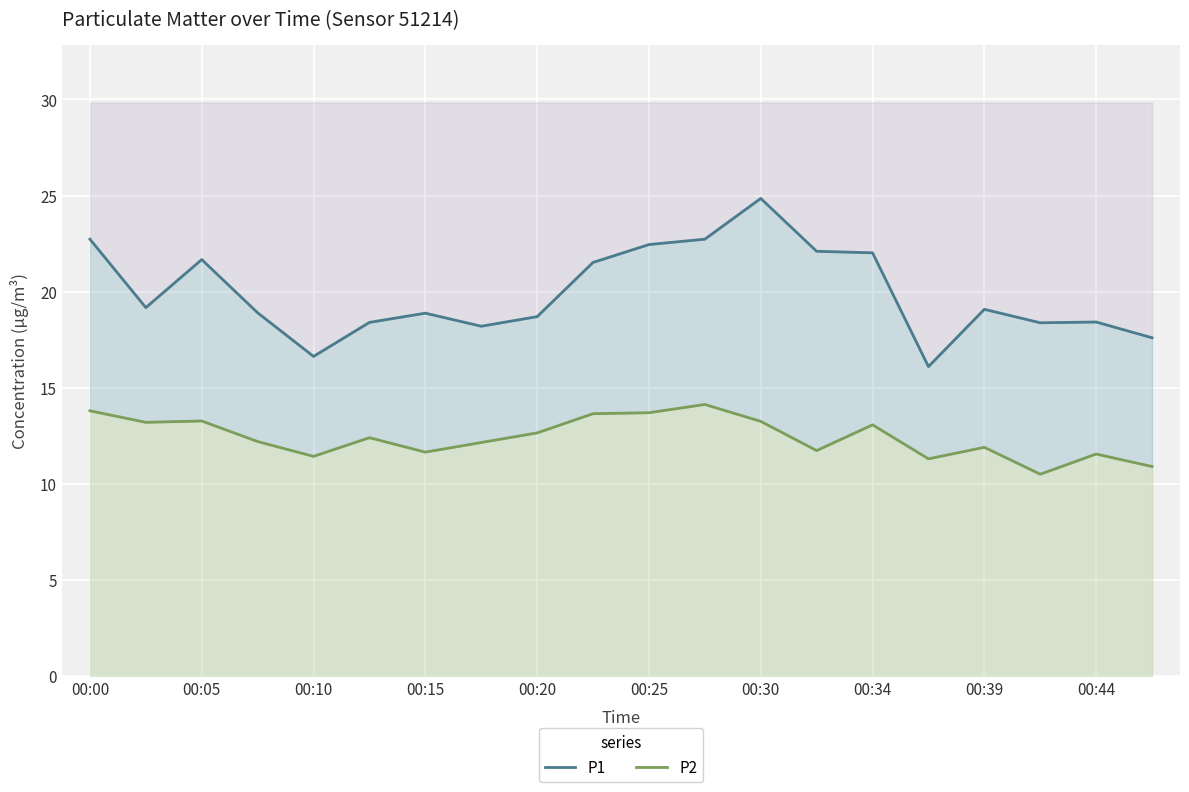

Which series has the widest spread of values?

P1